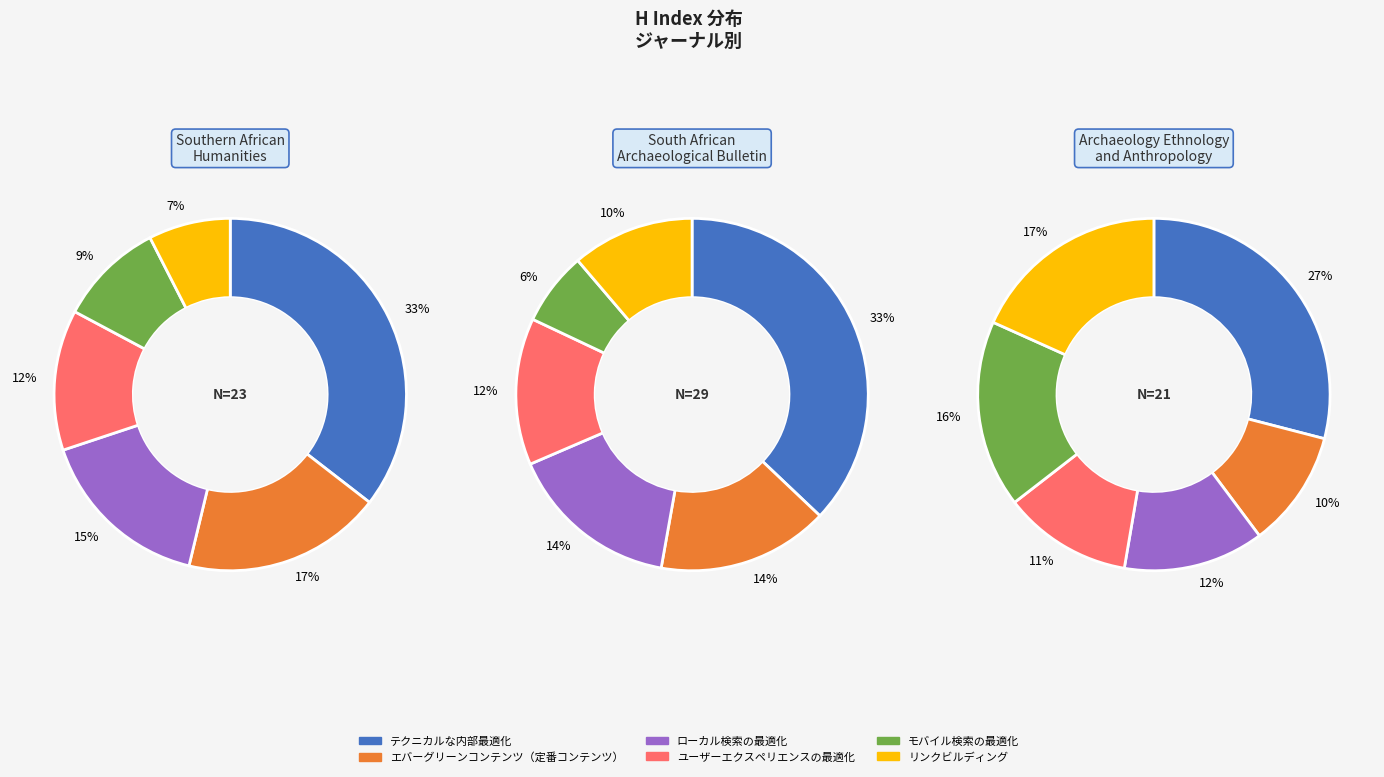

To the nearest percent, what is the combined percentage of South African Archaeological Bulletin and Southern African Humanities?

71%